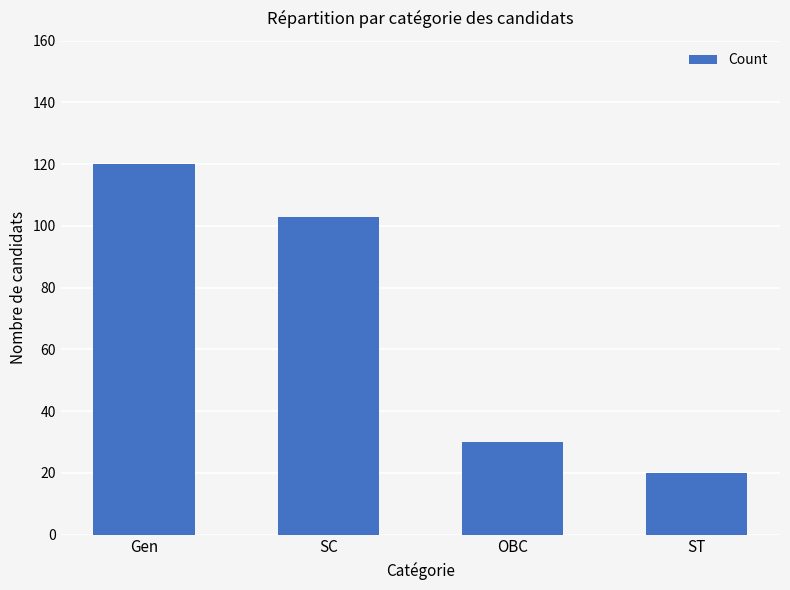

Which category has the lowest value across all series?

ST